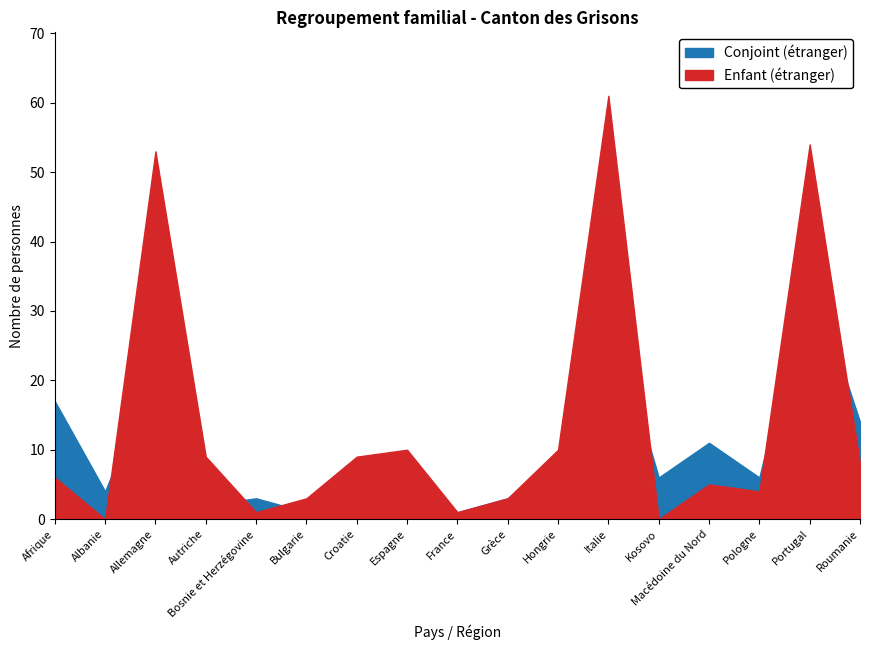

True or false: Conjoint (étranger) and Enfant (étranger) cross at least once.

True